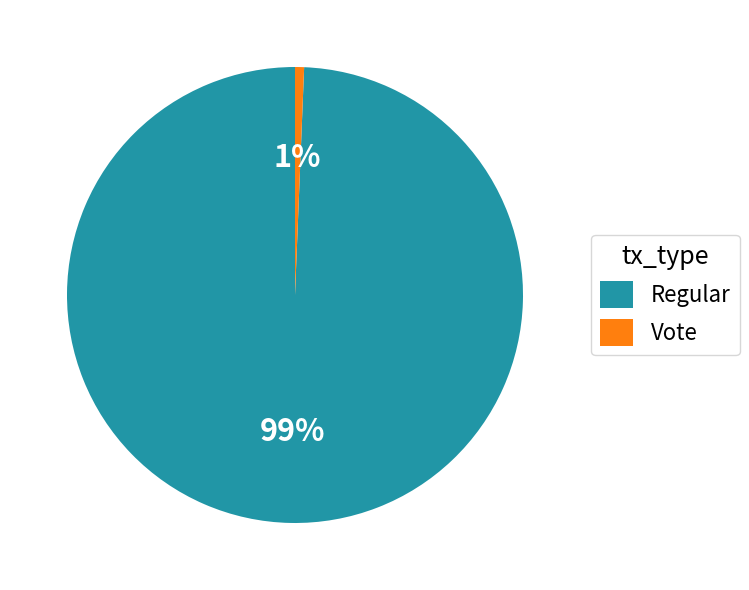

Does any single category account for the majority?

Yes